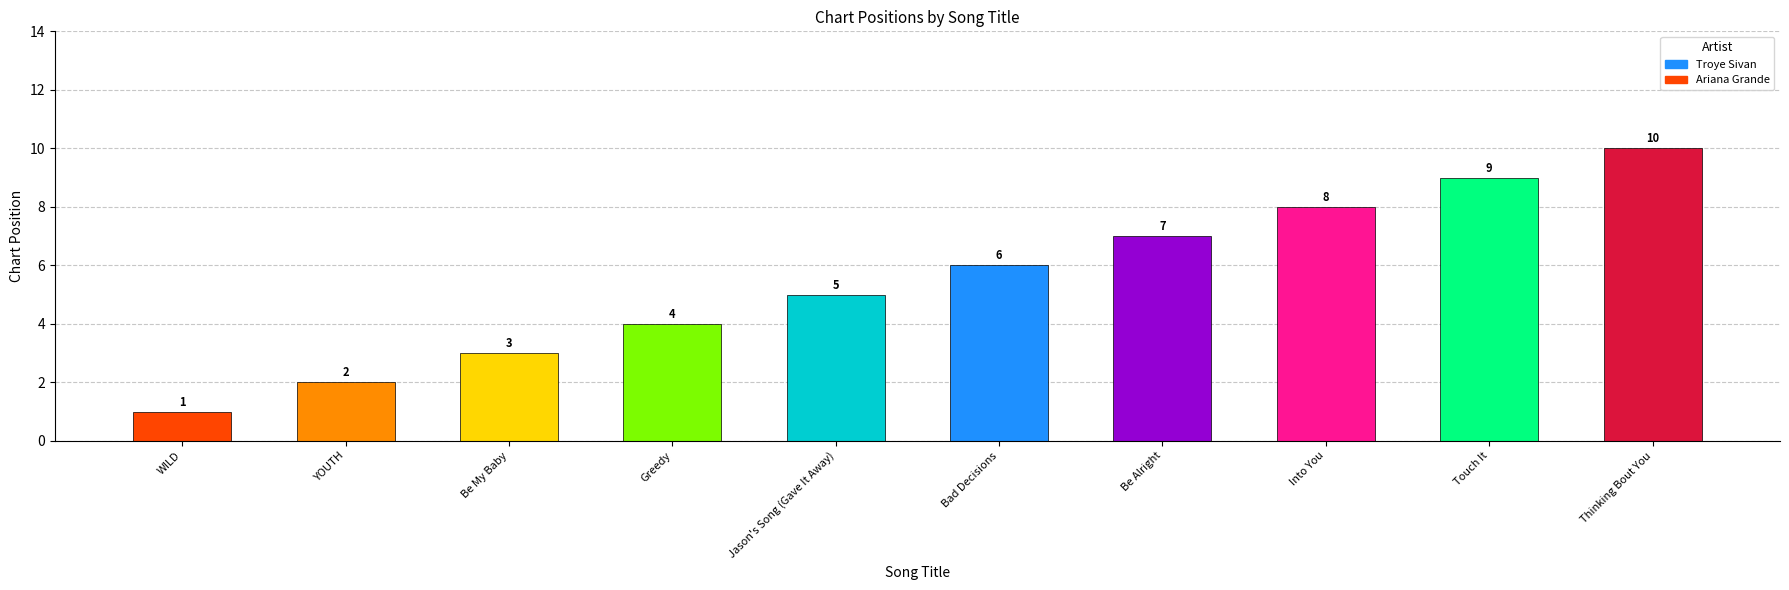

Which label corresponds to the largest value in the chart?

Thinking Bout You